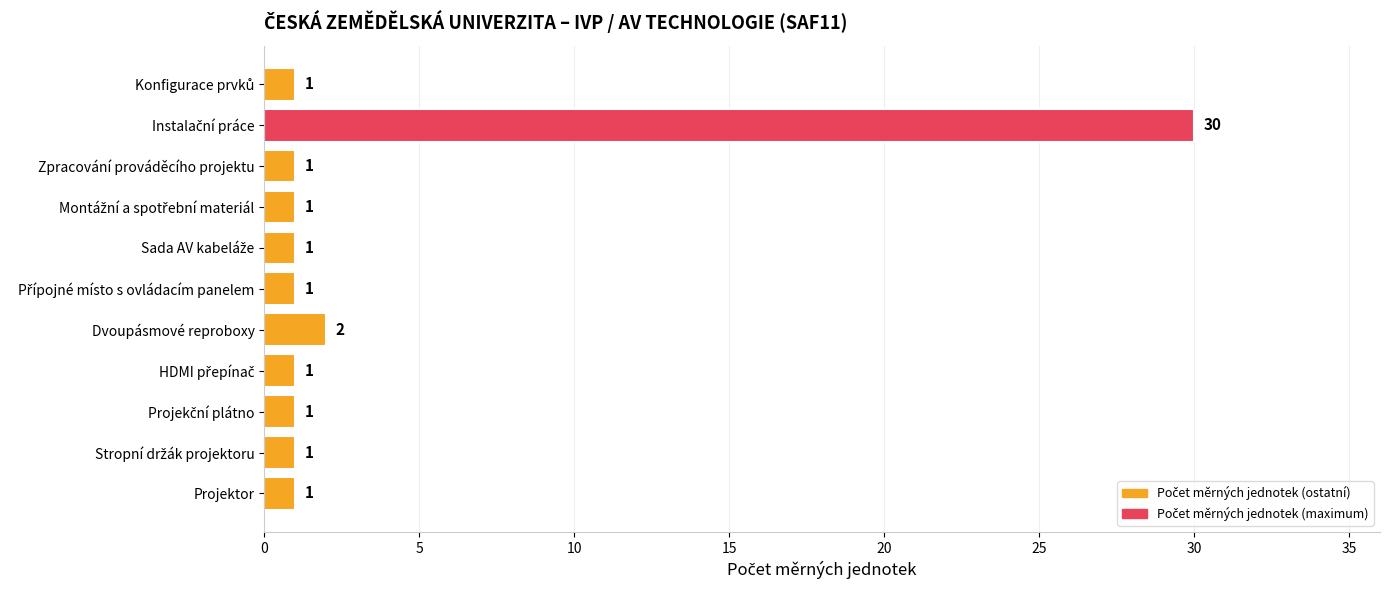

What is the sum of all values?

41